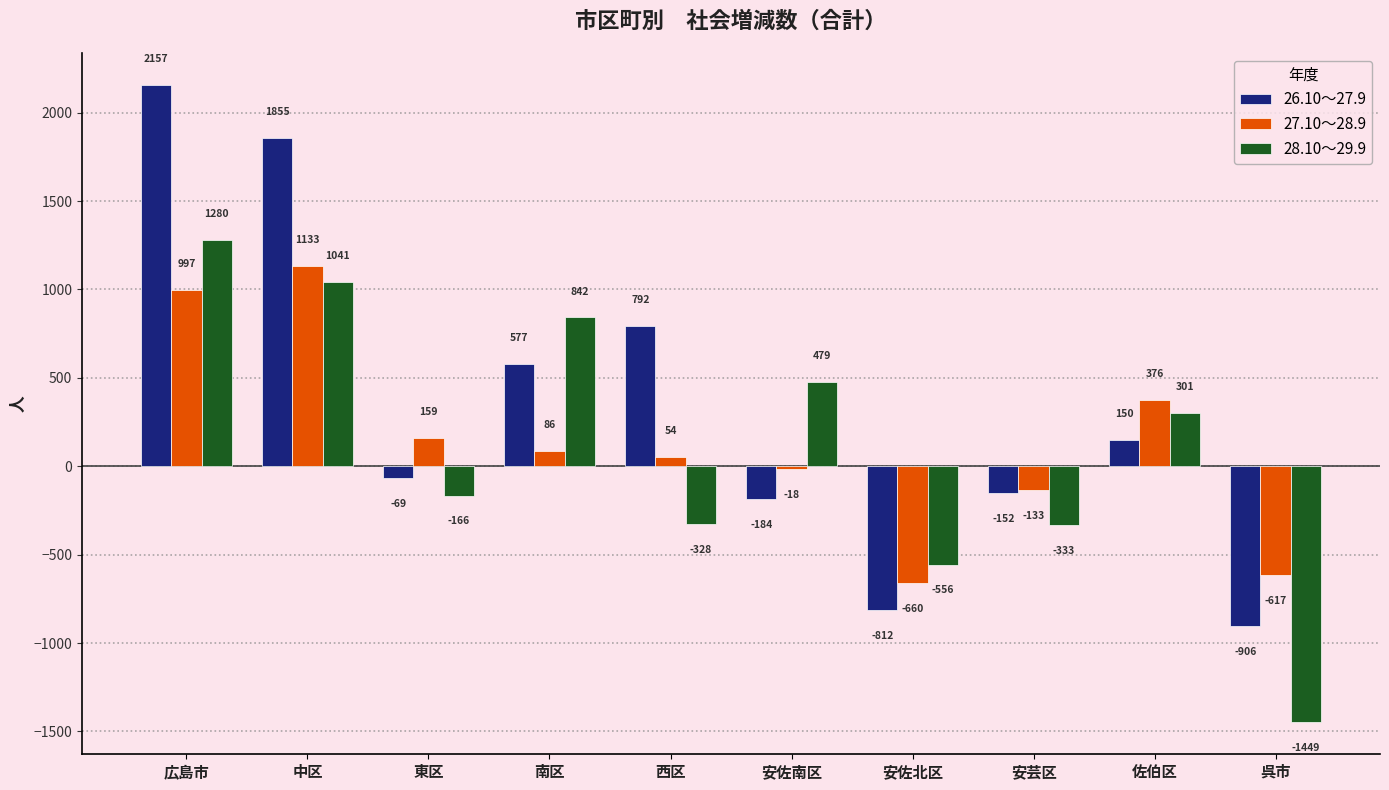

The 27.10～28.9 series shows 54 at 西区. True or false?

True